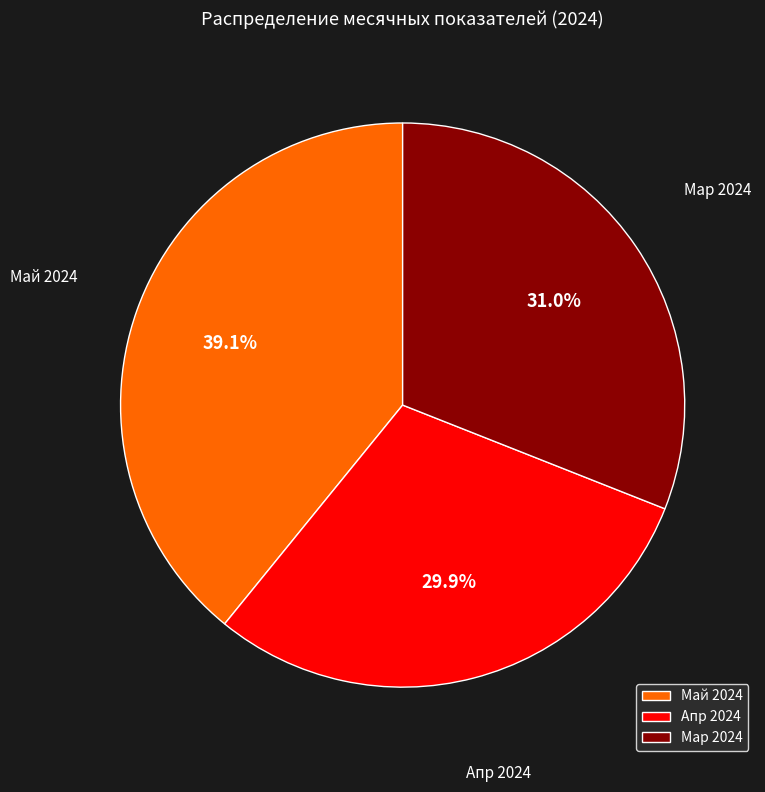

To the nearest percent, what is the average slice percentage?

33%